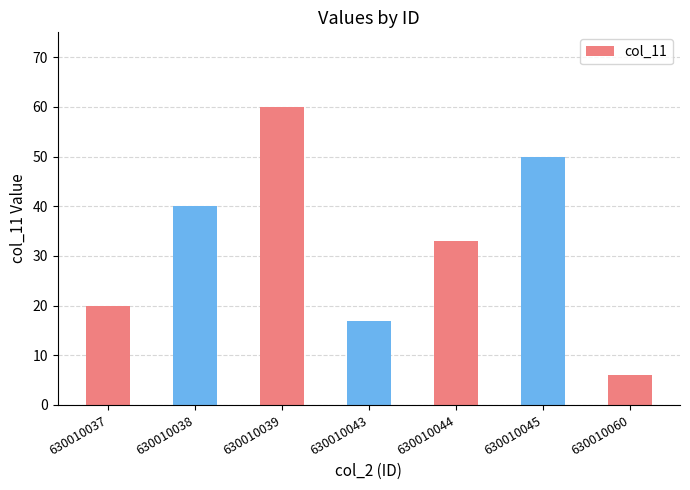

What is the average value?

32